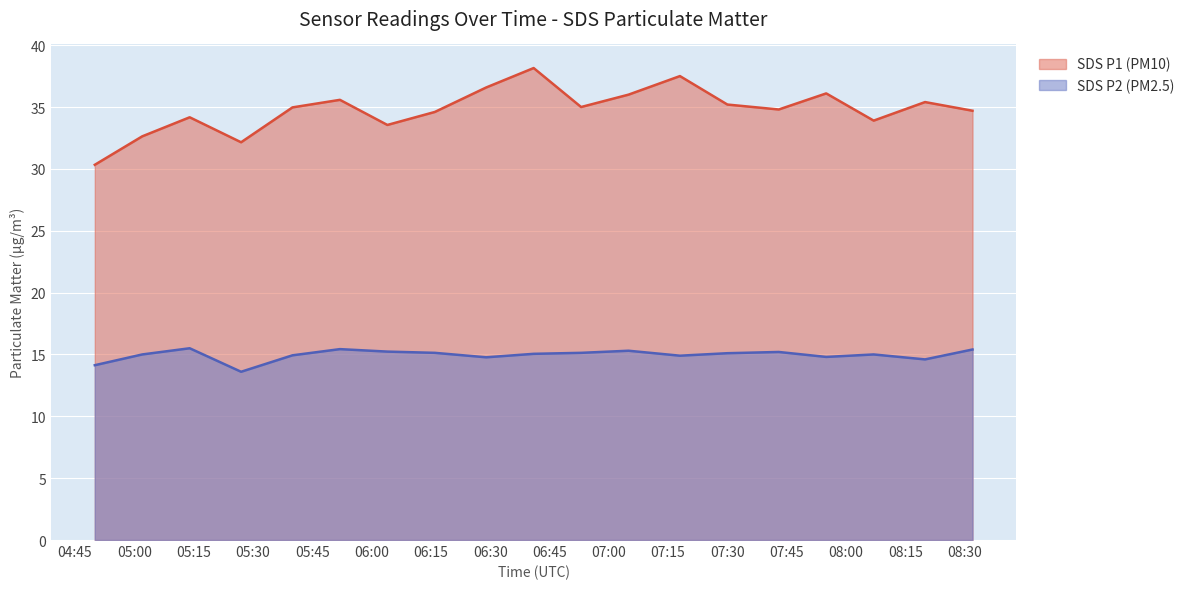

How many interior local peaks does the SDS_P2 series have?

5